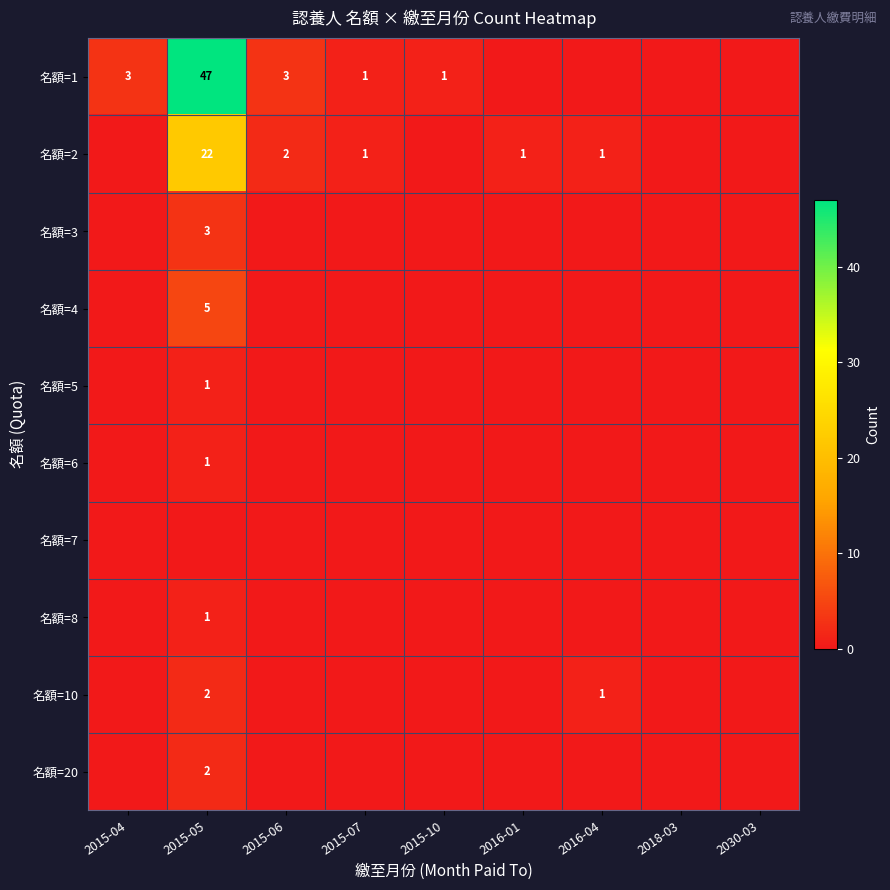

The 名額=5 series shows 1 at 2015-05. True or false?

True